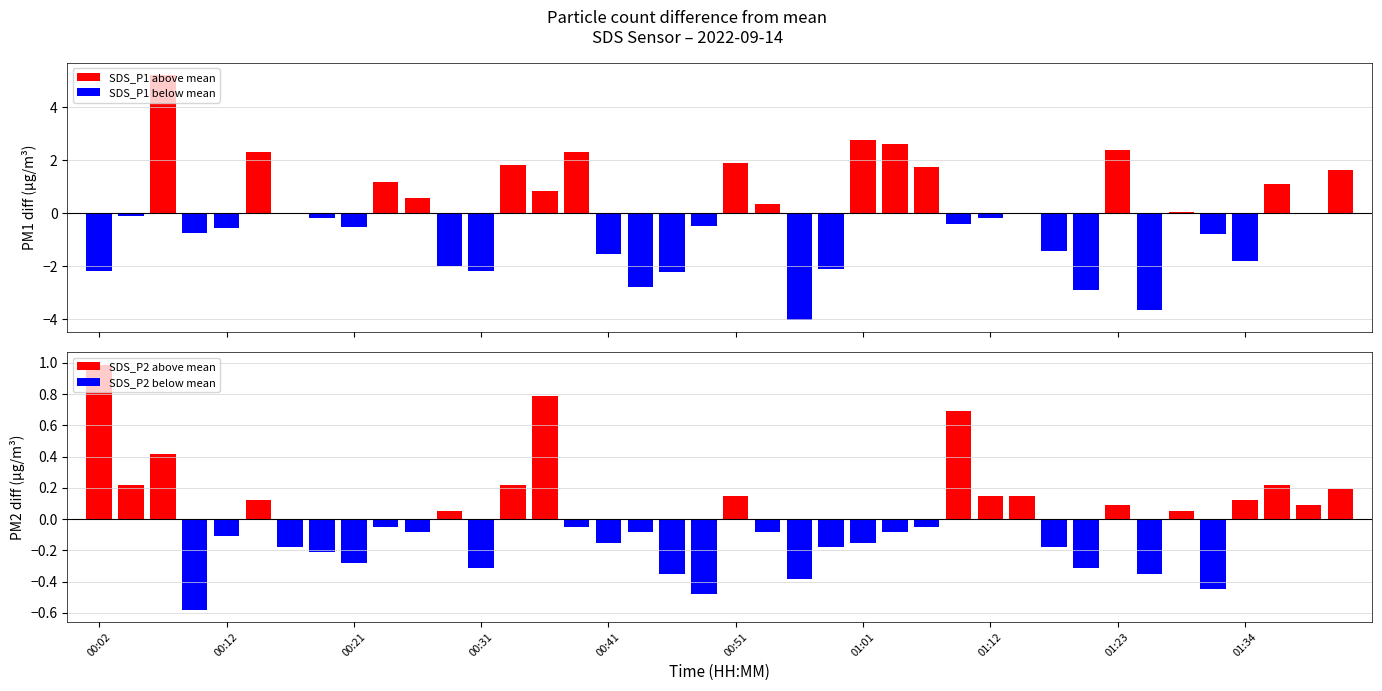

How many bars are there in each group?

4